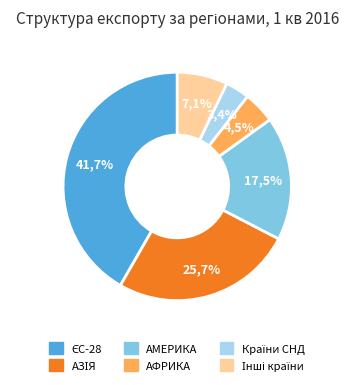

Does АЗІЯ represent more than half of the total?

No